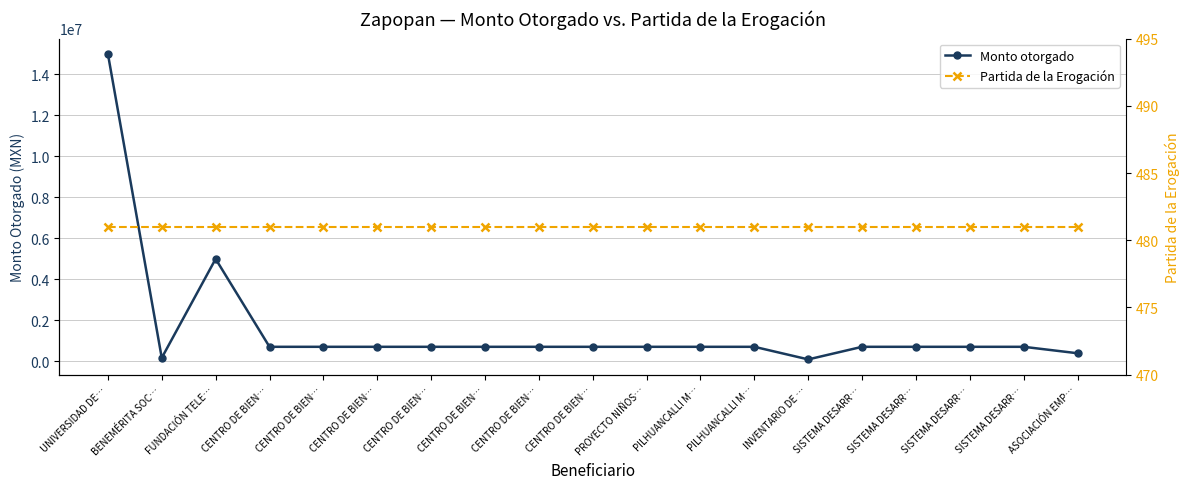

How many lines are shown in the chart?

2